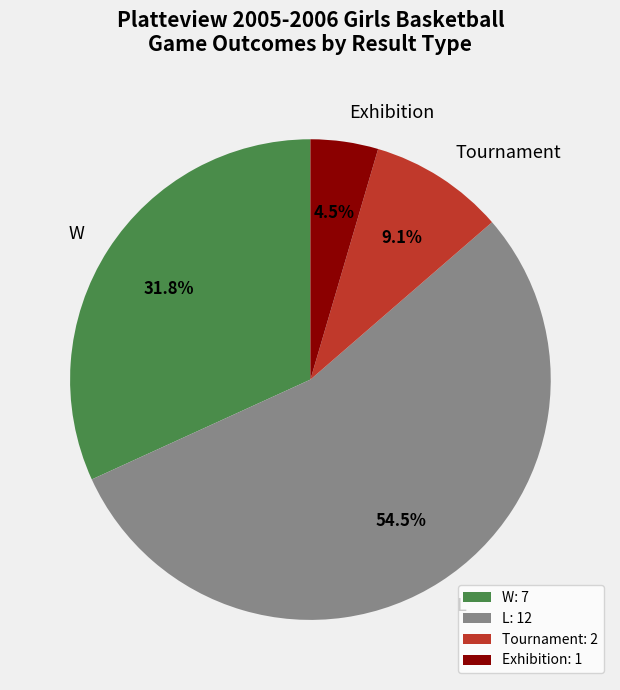

Between W and L, which is larger?

L